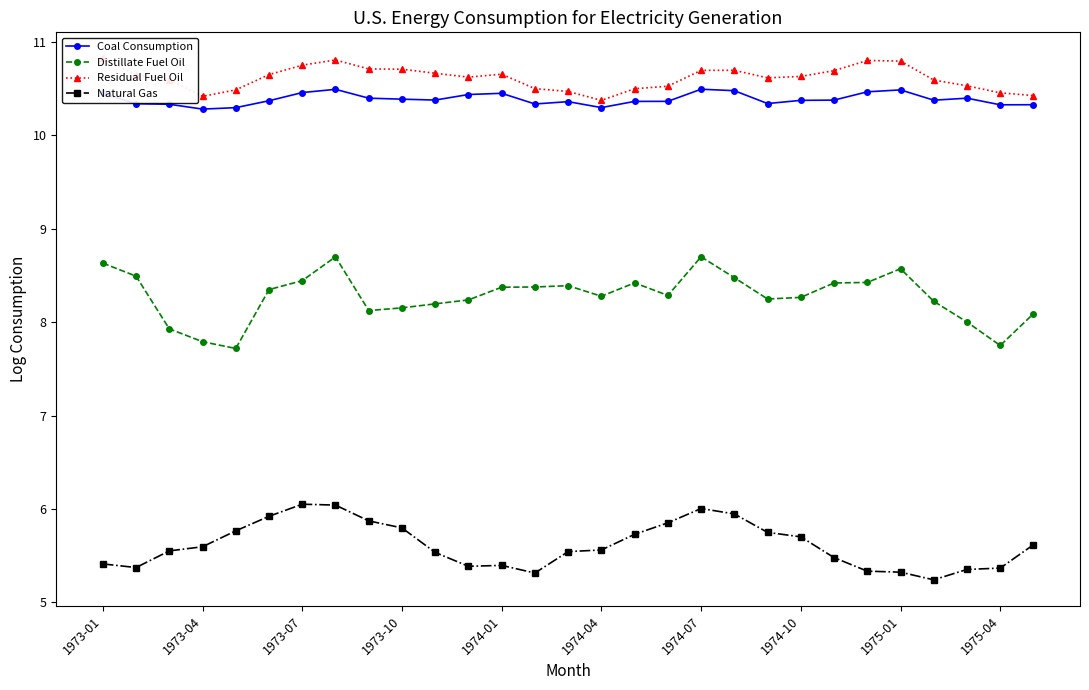

True or false: Natural Gas and Coal Consumption intersect in this chart.

False